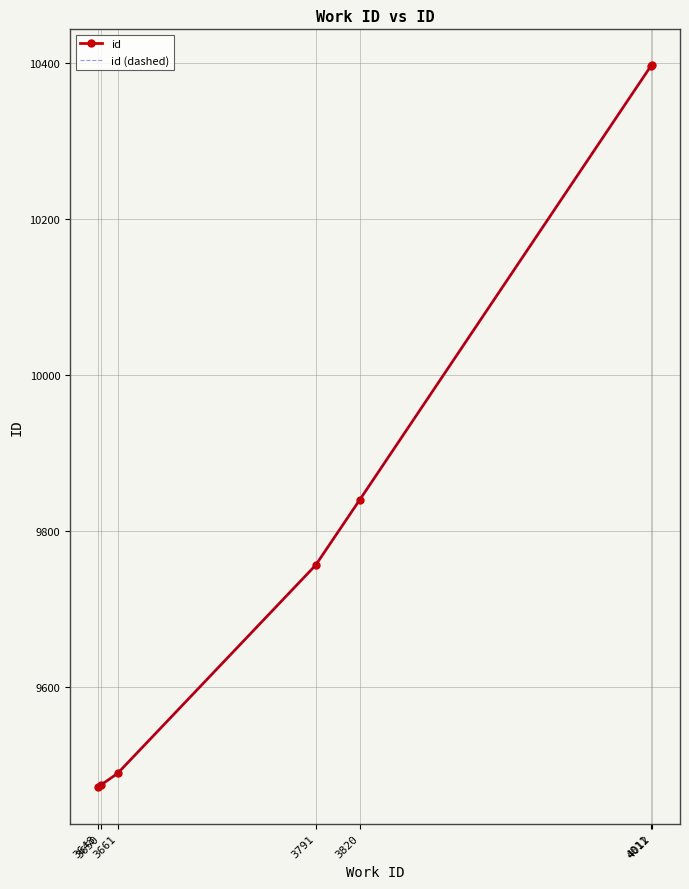

Which series changed the most between 3650 and 3820?

id